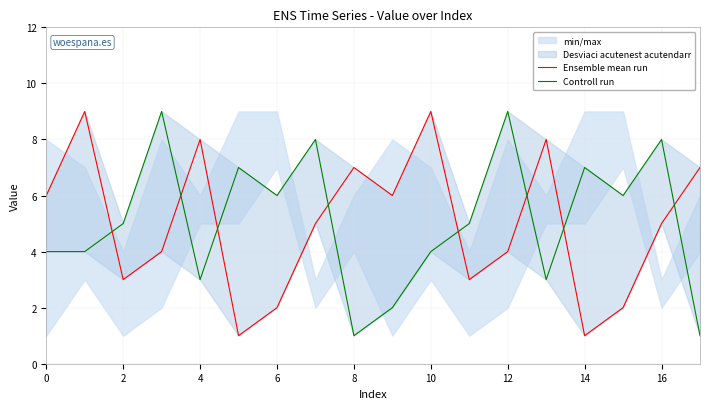

List the series in order of their overall mean, highest first.

Controll run, Ensemble mean run